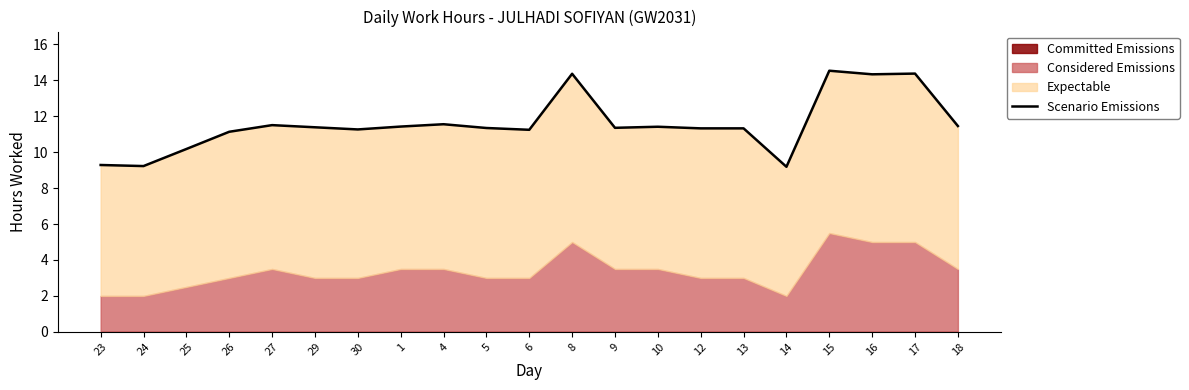

At which category does the data reach its first local valley?

24